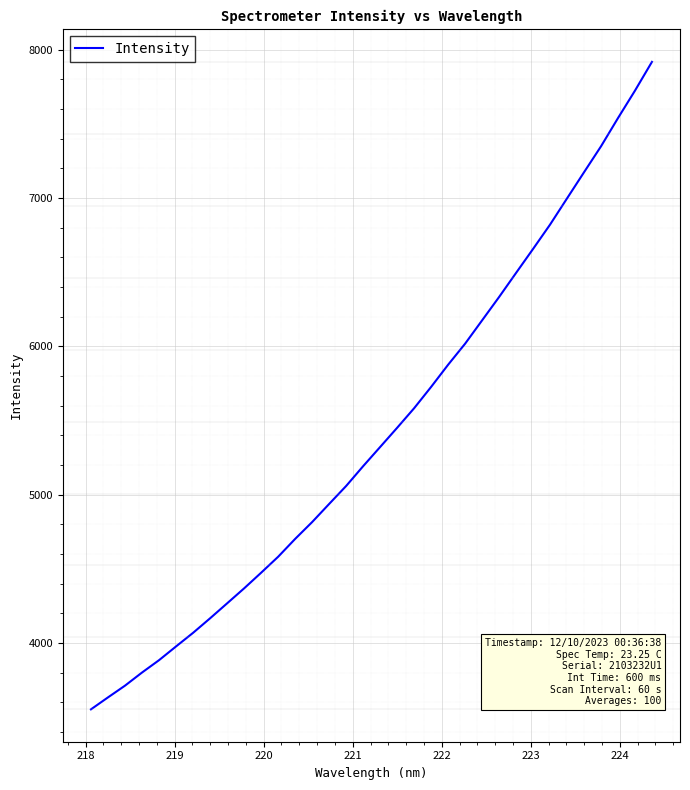

What is the difference between the second highest and second lowest values?

4089.8